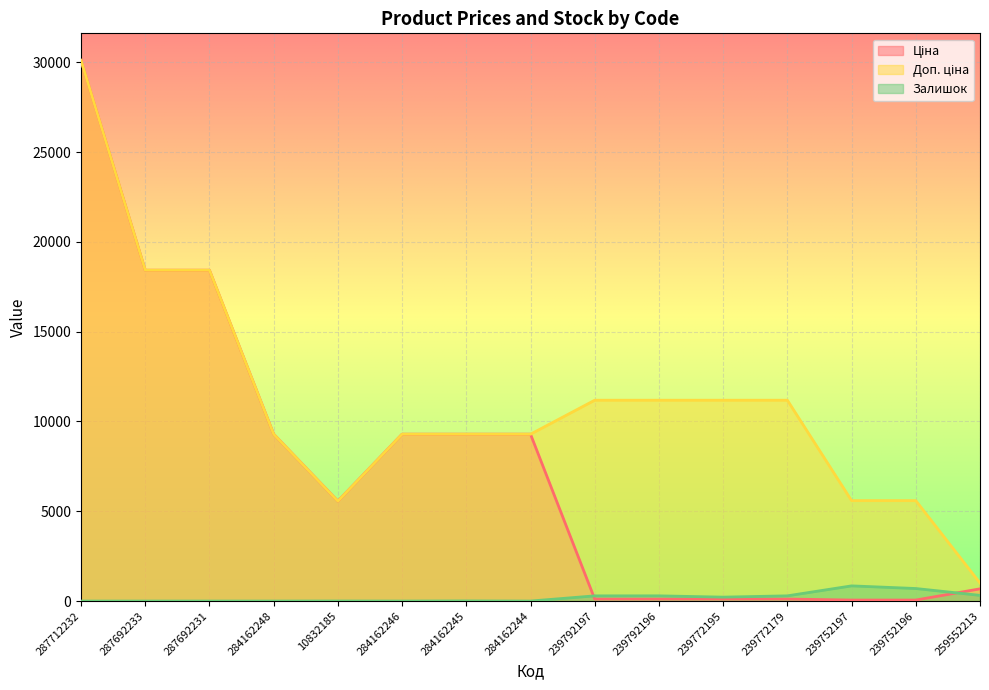

How many distinct data groups are displayed?

3